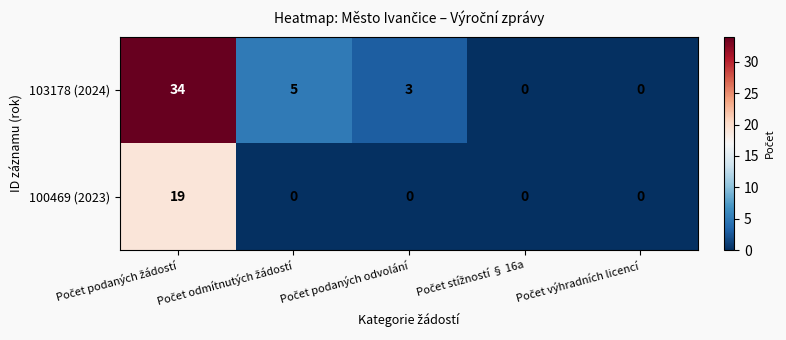

What is the difference between the maximum and minimum values in the 100469 (2023) series?

19